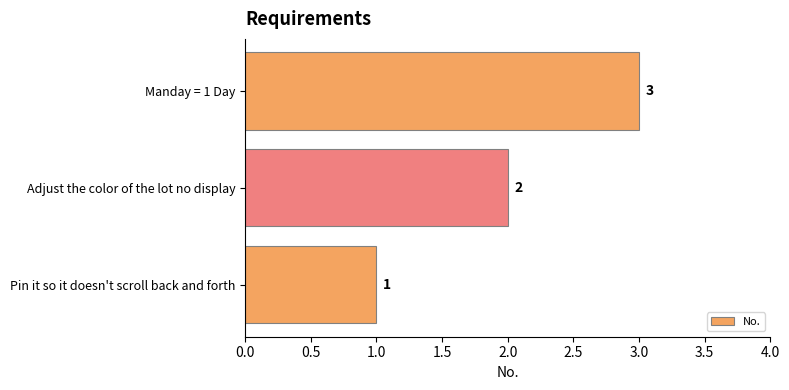

List the labels in order of value, smallest first.

Pin it so it doesn't scroll back and forth, Adjust the color of the lot no display, Manday = 1 Day